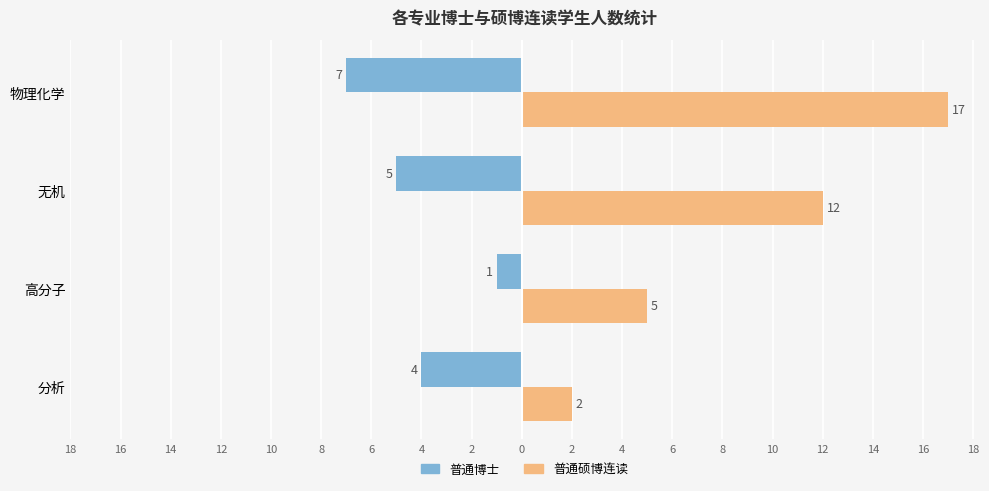

What are all the series names shown in the legend?

普通博士, 普通硕博连读